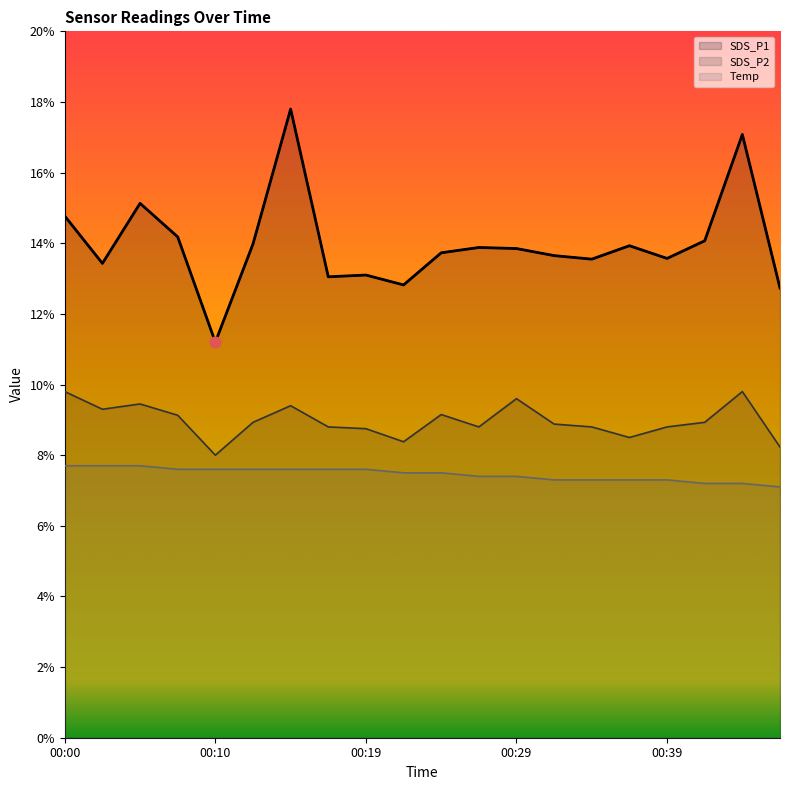

Which series has the largest Y range (max minus min)?

SDS_P1